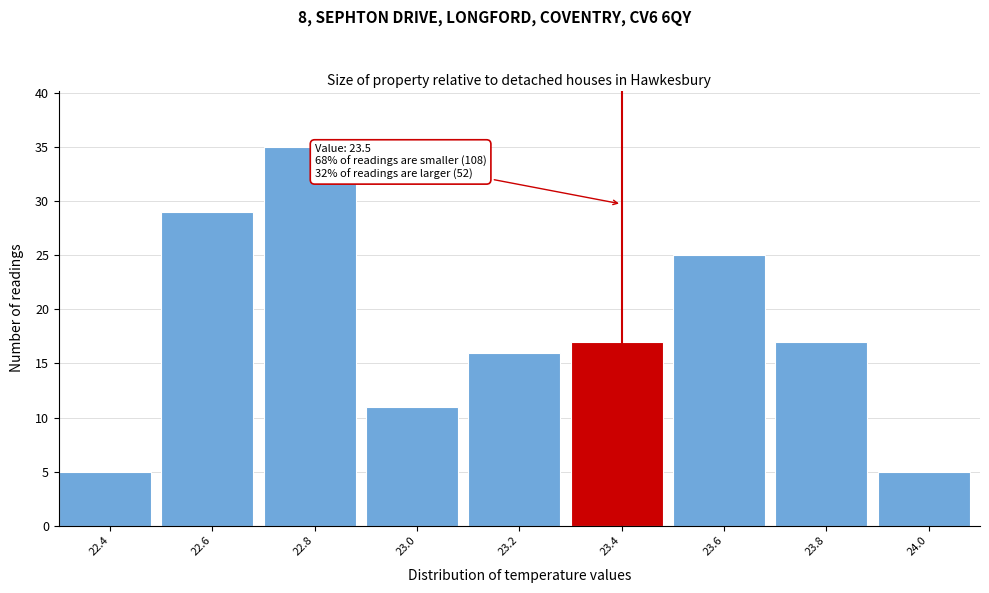

Reading left to right, list all the values displayed in this chart.

22.4=5	22.6=29	22.8=35	23.0=11	23.2=16	23.4=17	23.6=25	23.8=17	24.0=5